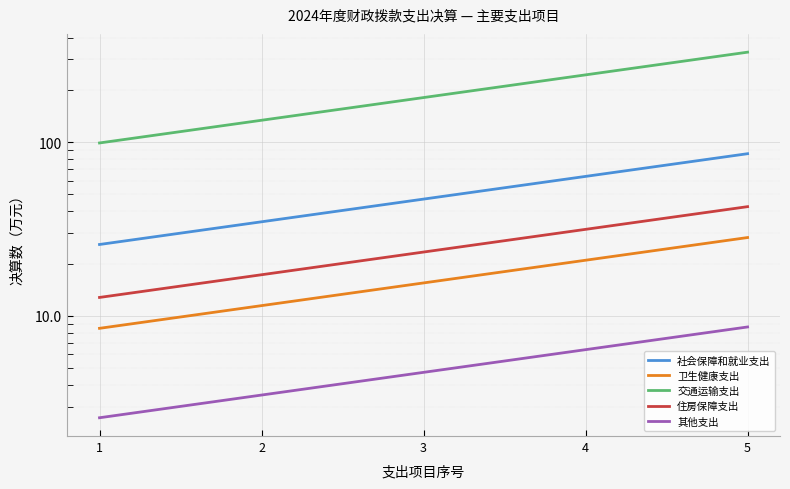

List the series in order of their peak value, lowest first.

其他支出, 卫生健康支出, 住房保障支出, 社会保障和就业支出, 交通运输支出